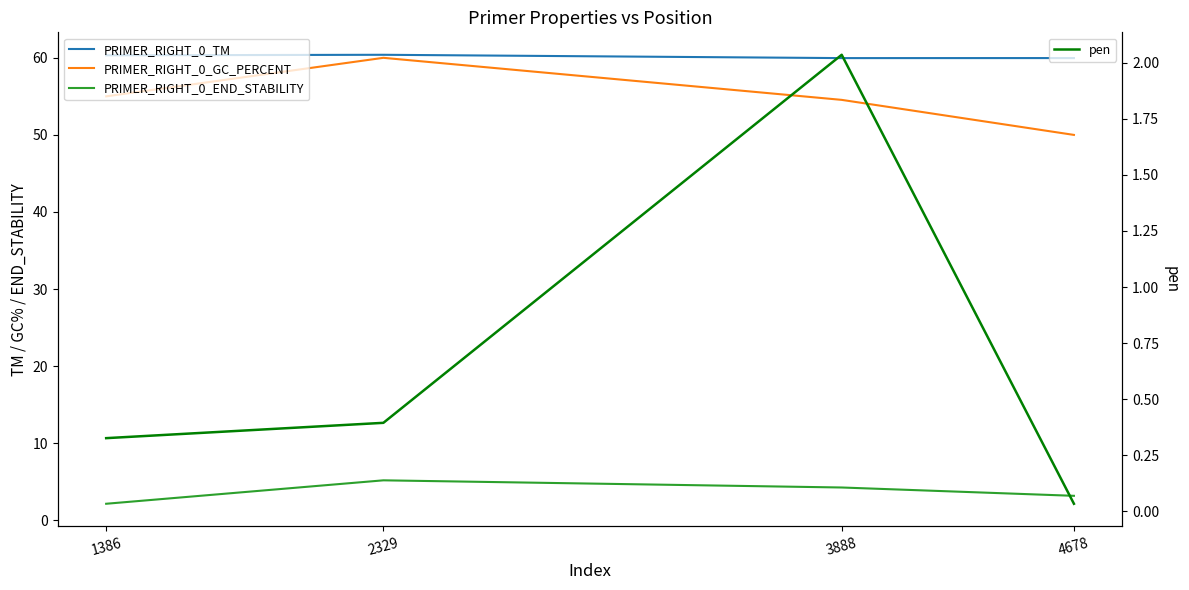

Does the chart have visible grid lines?

No